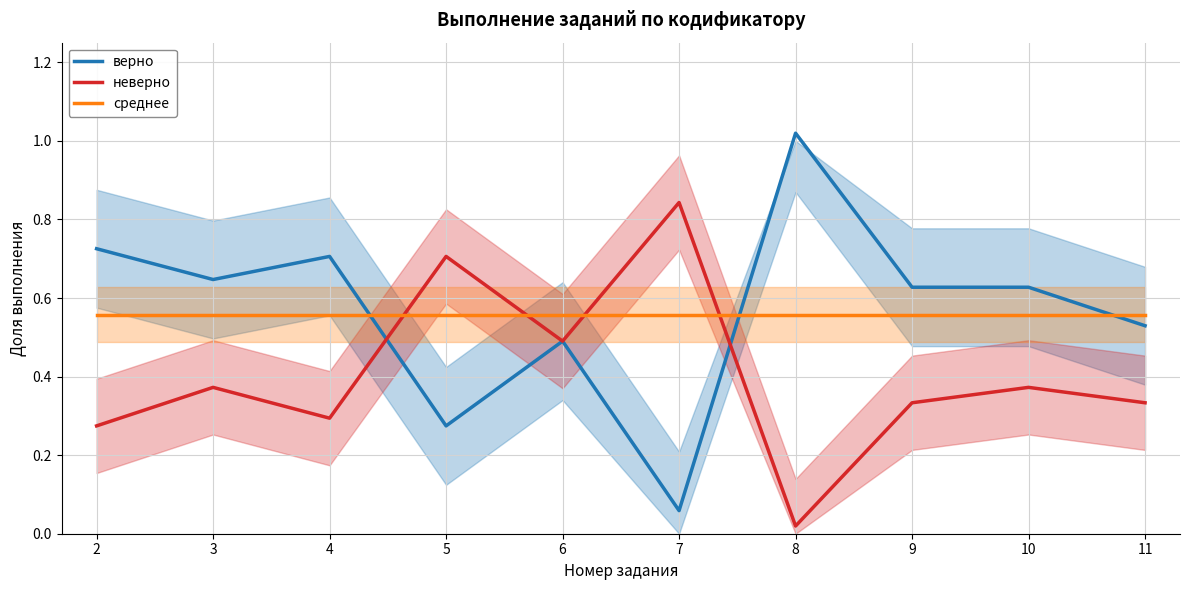

Does the chart display data point markers on the line(s)?

No